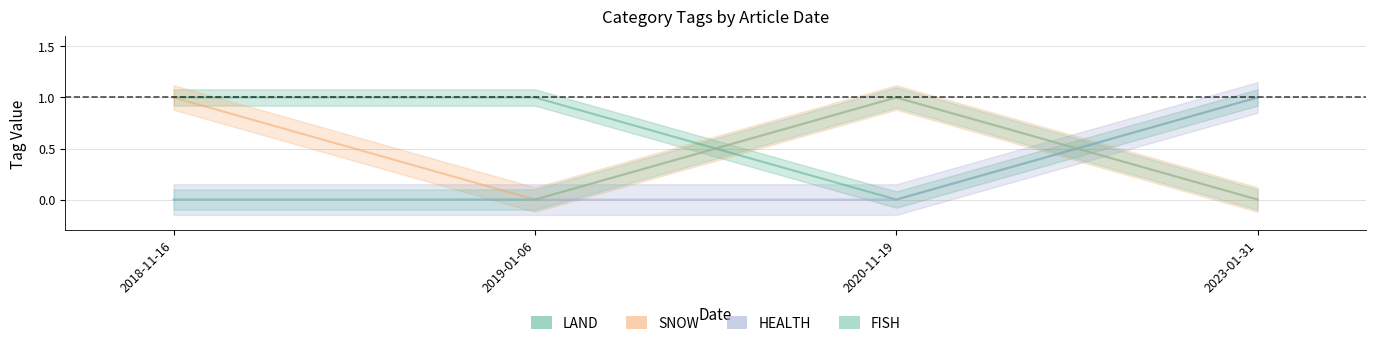

How many data points does each series have?

4